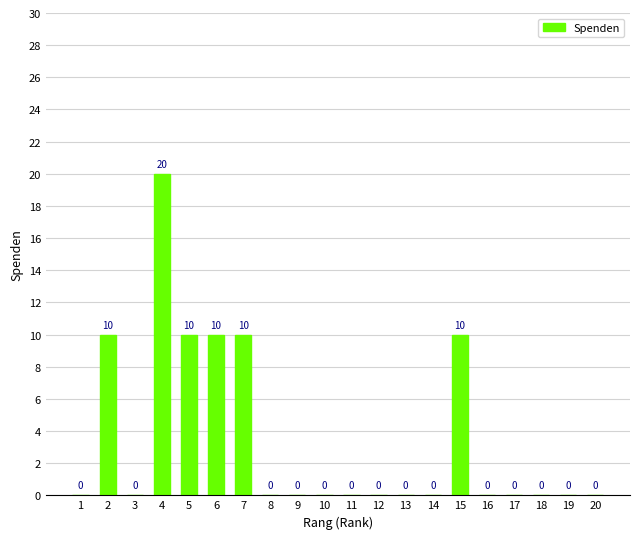

What is the sum of the values at 15 and 13?

10